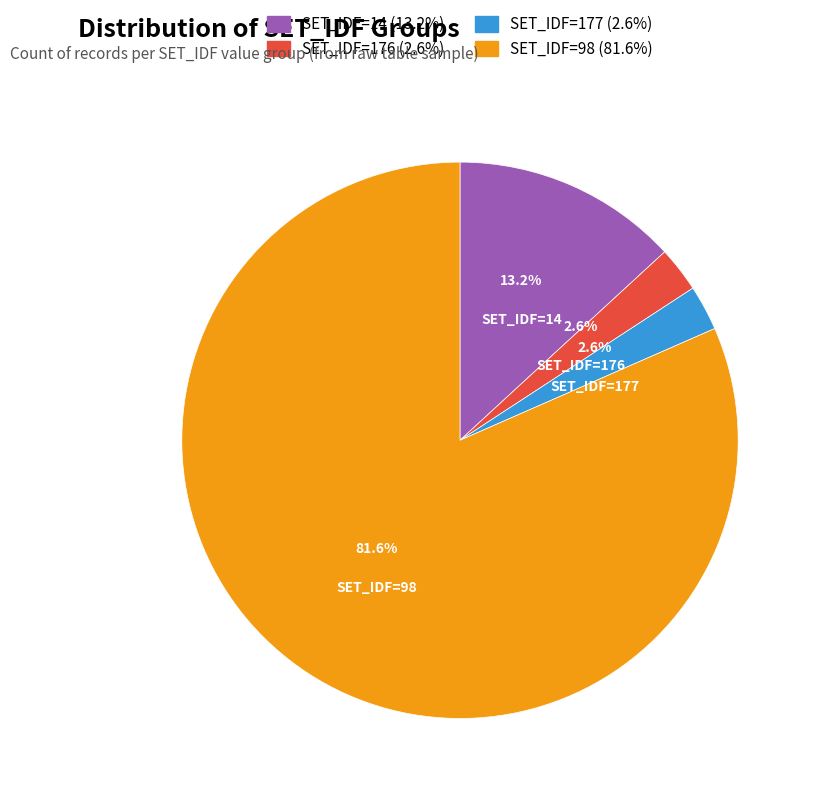

Is there a majority slice in this chart?

Yes